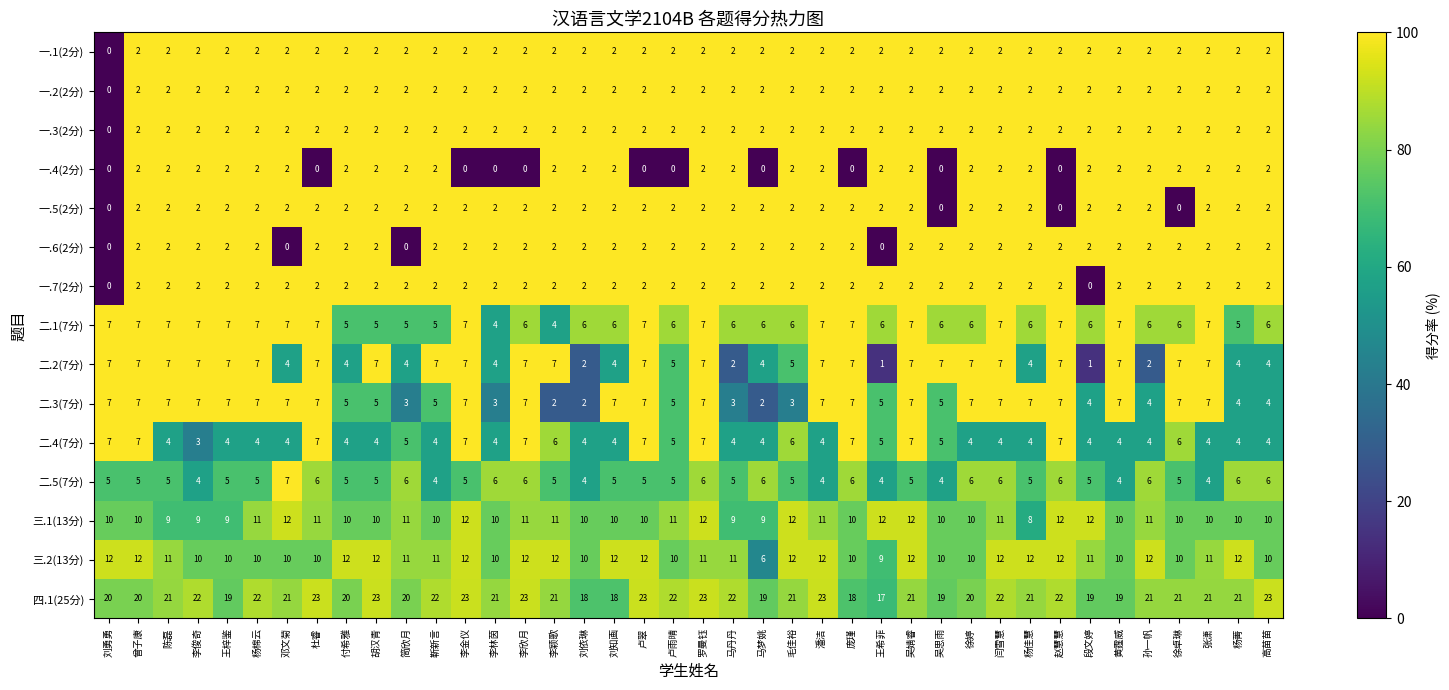

How many data points in 二.5(7分) are less than 5?

8